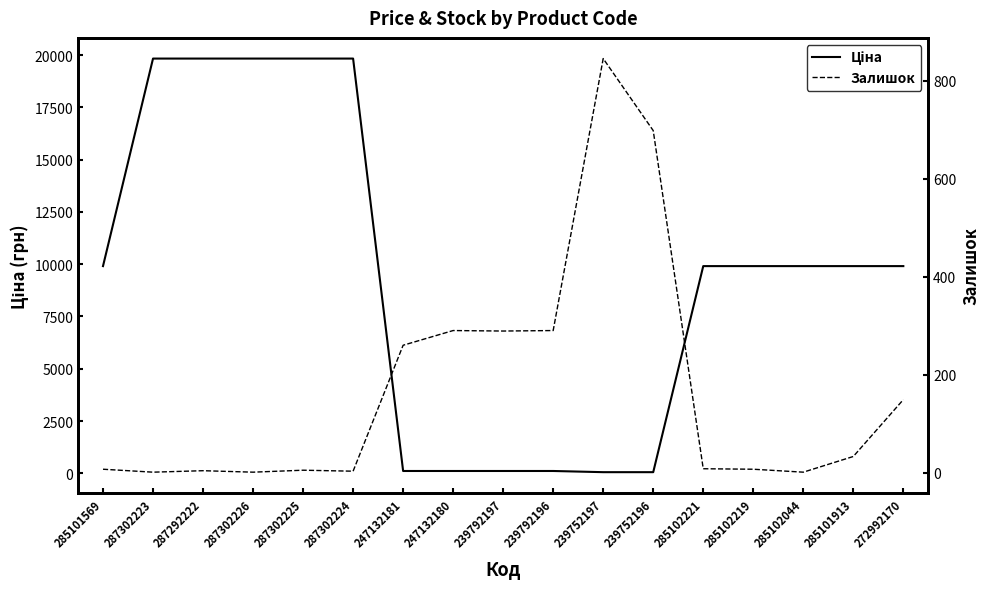

What is the difference between the highest and lowest values at 285102219?

9901.5